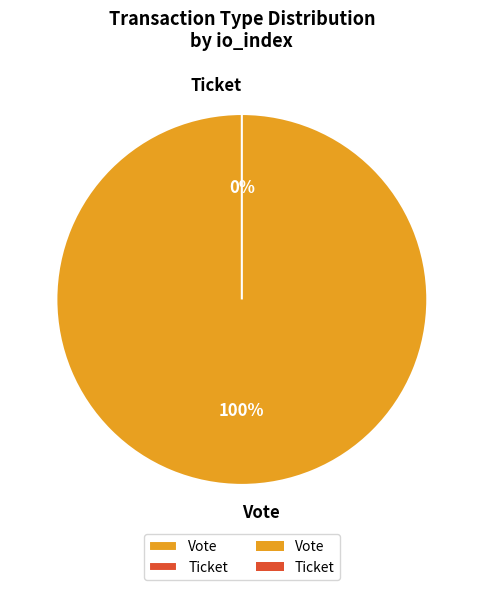

What is the change in value from Vote to Ticket?

-1